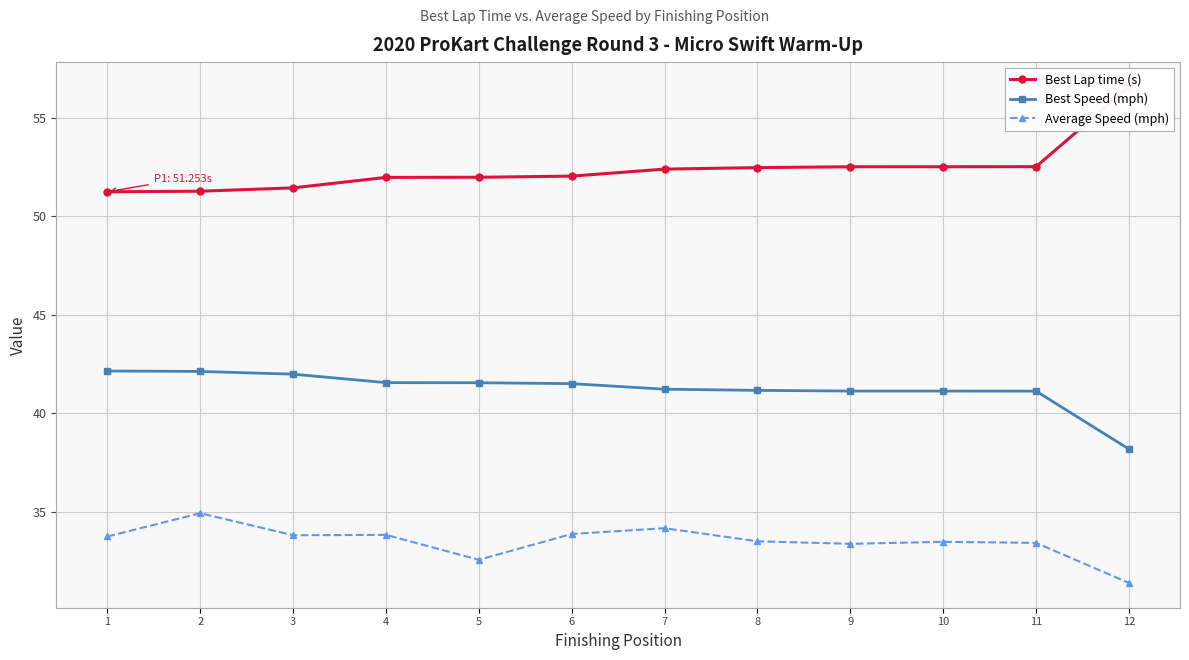

How many series are shown in this chart?

3